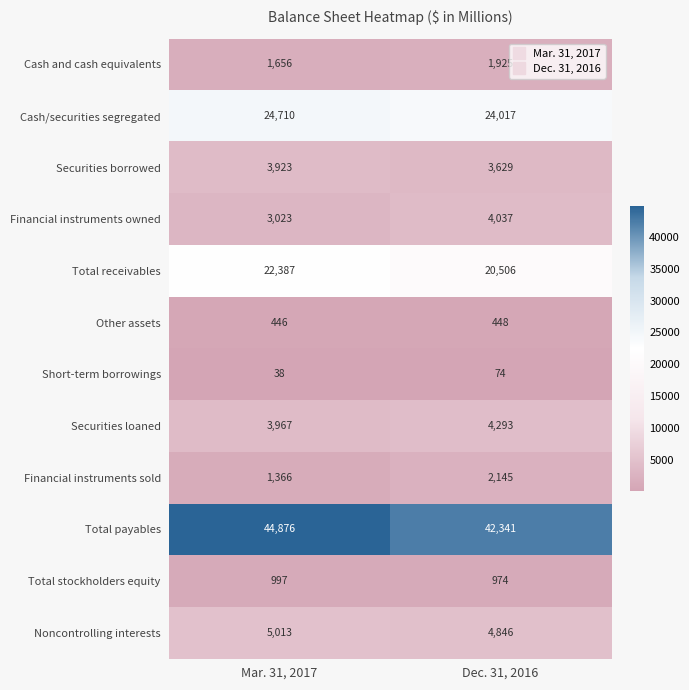

Rank the series by their maximum value, from lowest to highest.

Short-term borrowings, Other assets, Total stockholders equity, Cash and cash equivalents, Financial instruments sold, Securities borrowed, Financial instruments owned, Securities loaned, Noncontrolling interests, Total receivables, Cash/securities segregated, Total payables